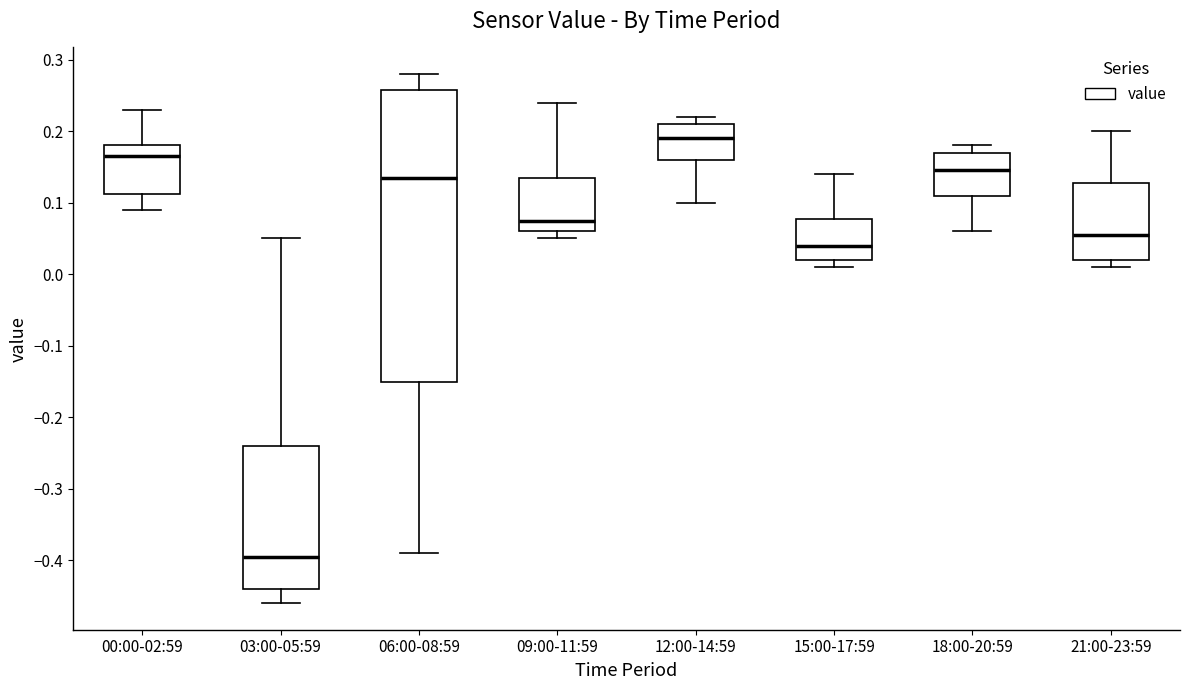

Which box has the lowest median line?

03:00-05:59